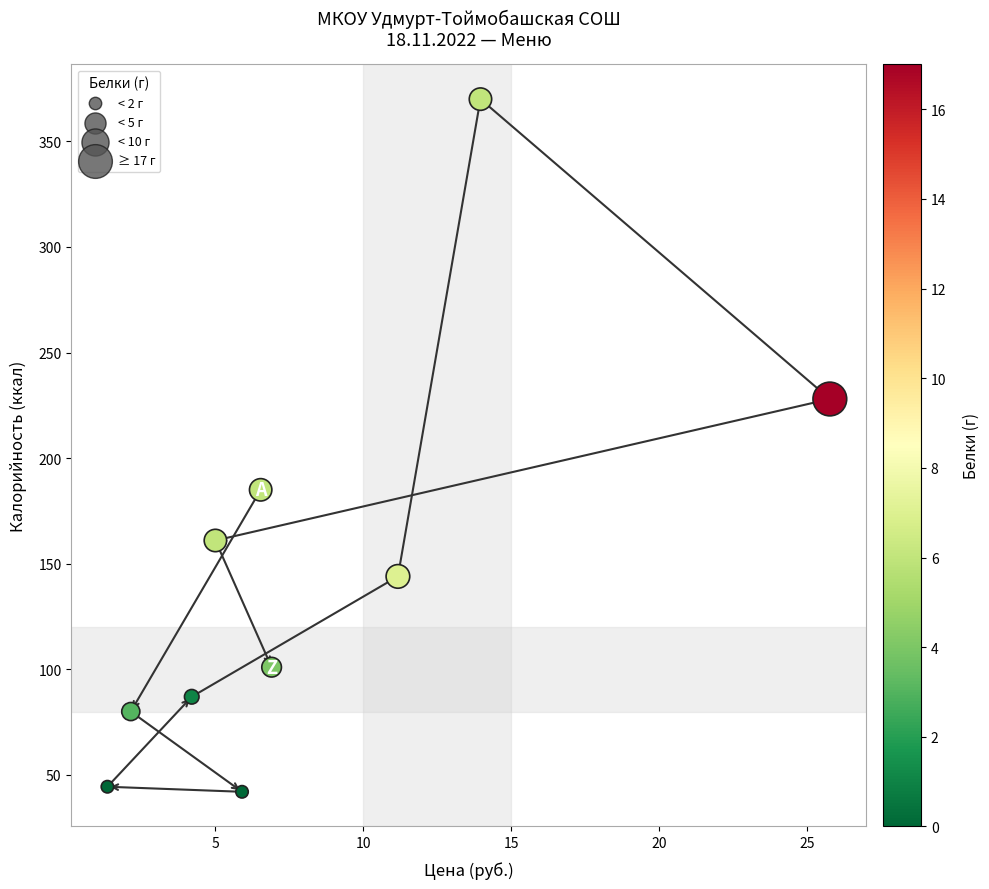

What is the range of Y values (max minus min)?

328.0